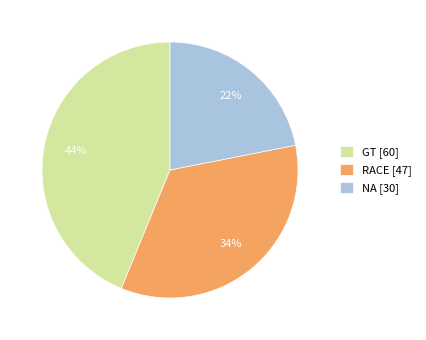

True or false: GT [60] accounts for 36% of the total.

False